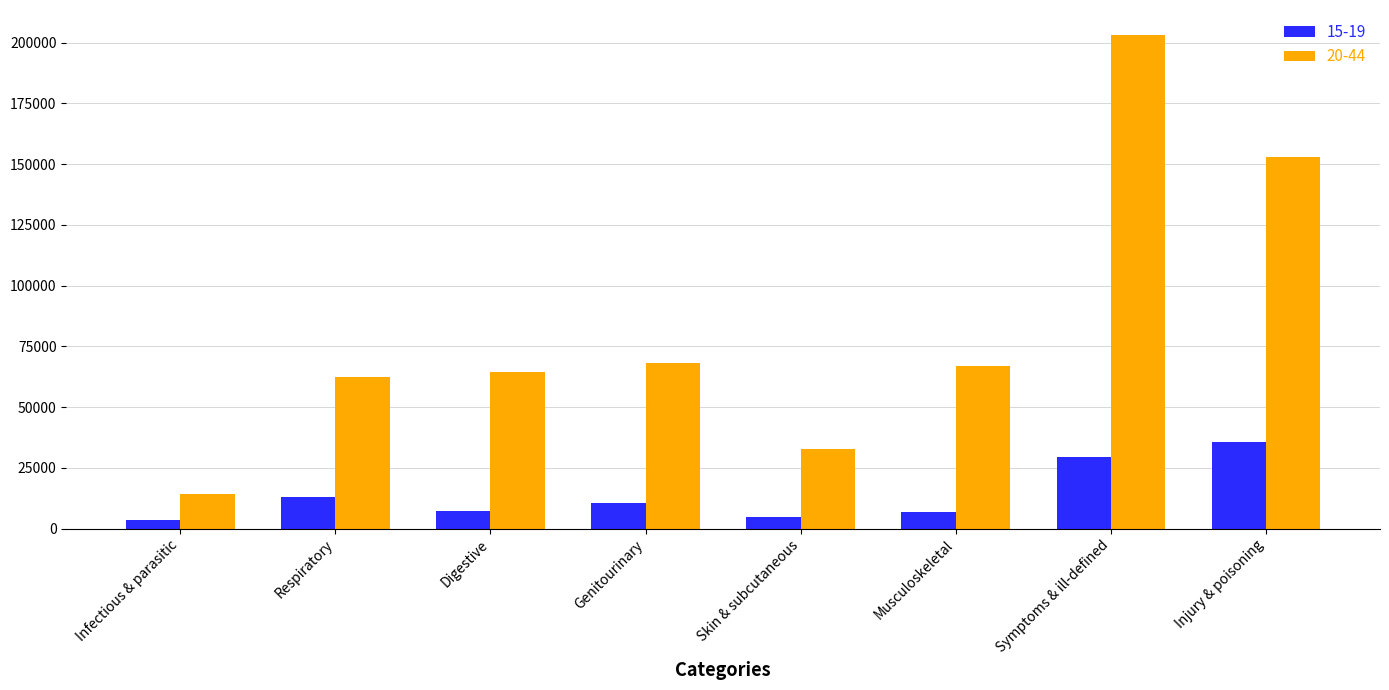

What is the sum of the 20-44 values at Genitourinary and Infectious & parasitic?

82253